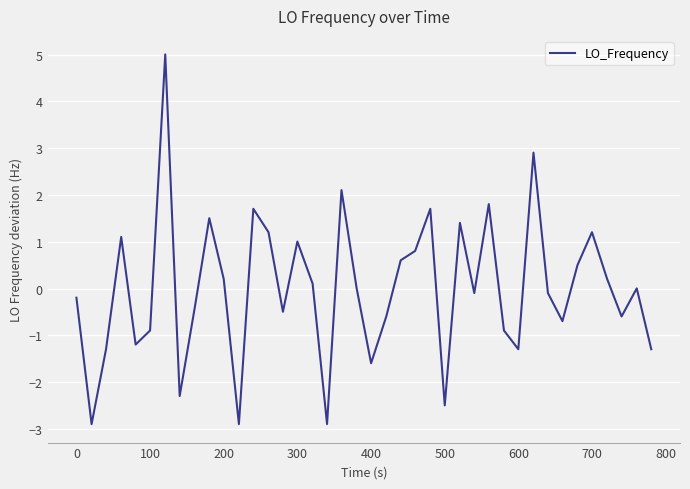

What is the greatest value displayed?

5.0